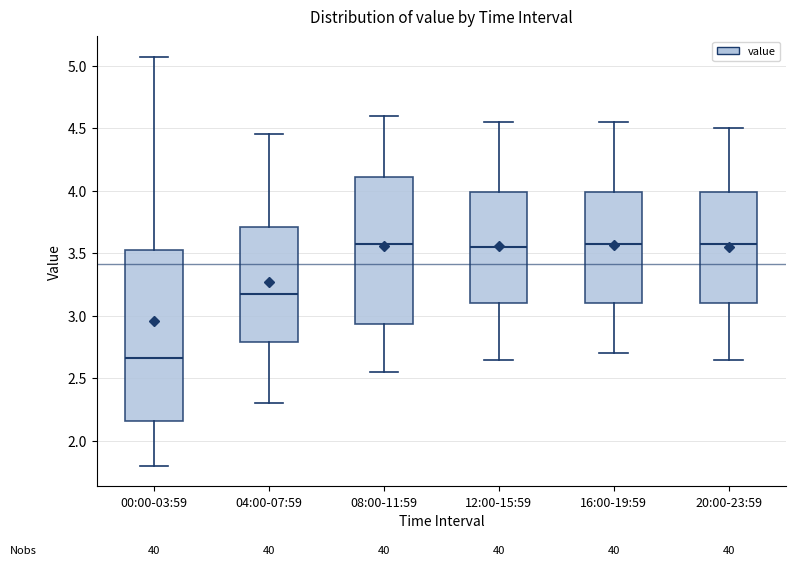

Which box is the tallest, from its lower edge to its upper edge?

00:00-03:59